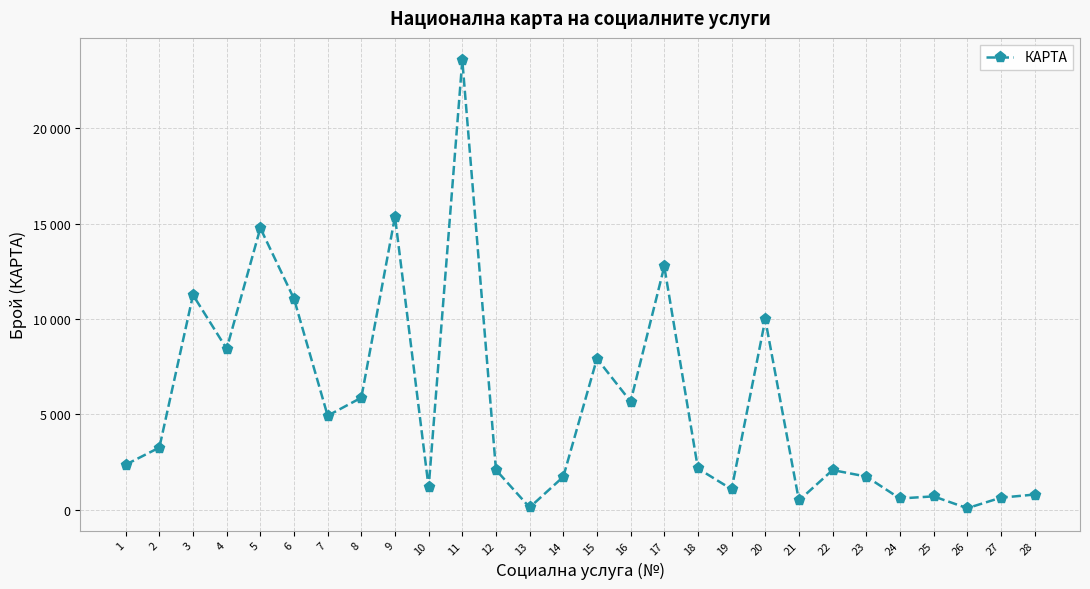

Where is the first local minimum?

4